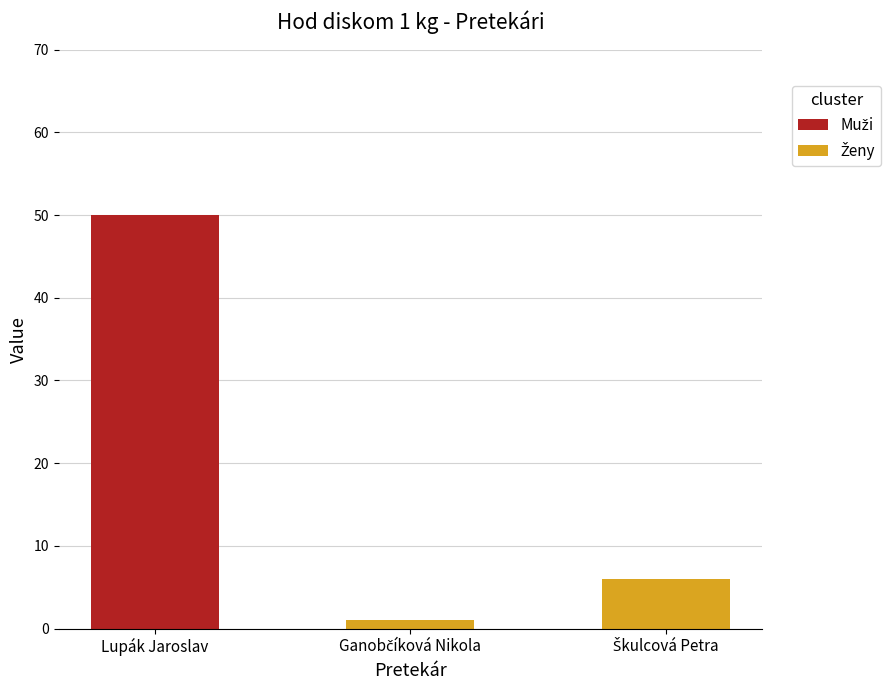

The value at Lupák Jaroslav is 25. True or false?

False